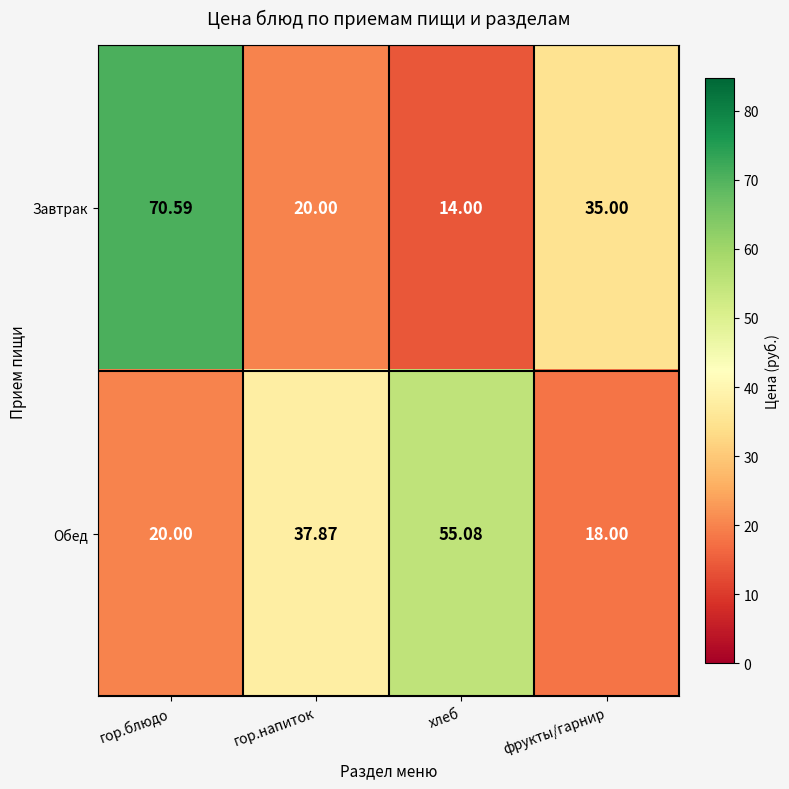

At which label does Завтрак reach its minimum?

хлеб